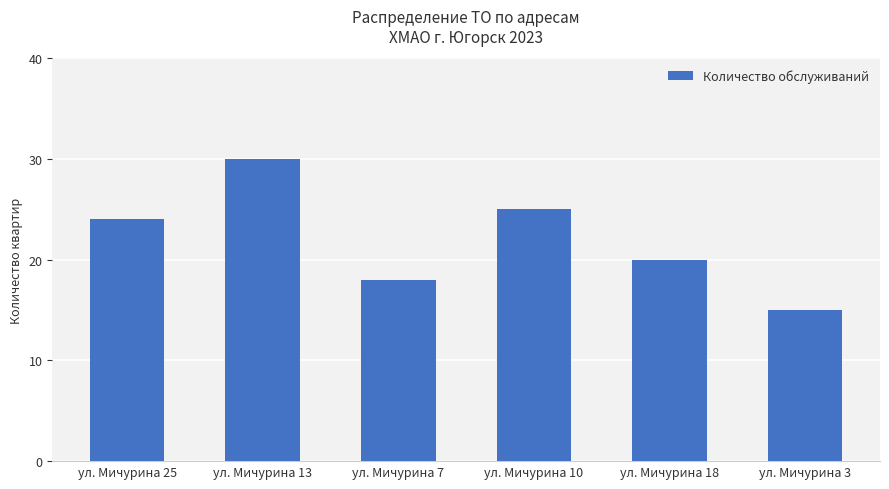

What is the greatest value displayed?

30